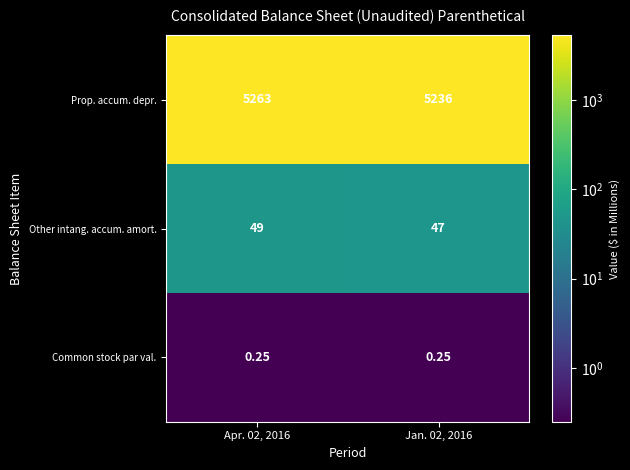

Which series changed the most between Apr. 02, 2016 and Jan. 02, 2016?

Prop. accum. depr.